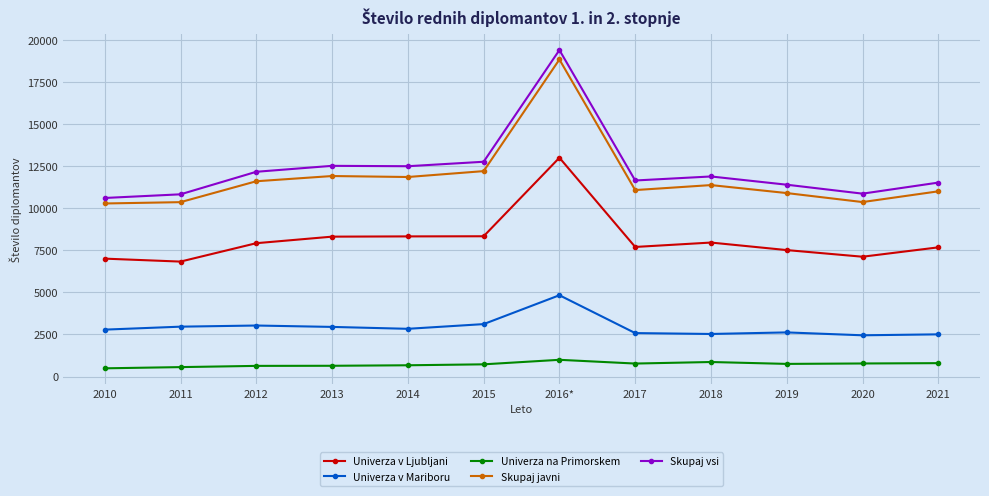

True or false: Univerza v Ljubljani and Univerza v Mariboru intersect in this chart.

False